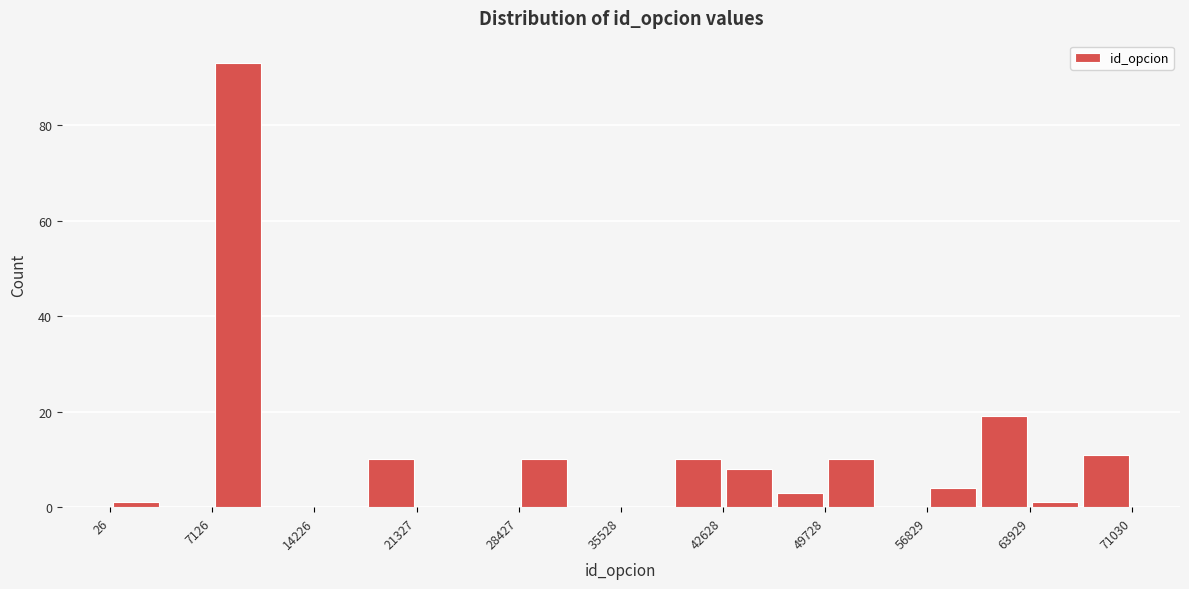

Around what value on the x-axis is the tallest bar? Give the approximate position of its centre, as read against the axis.

9000